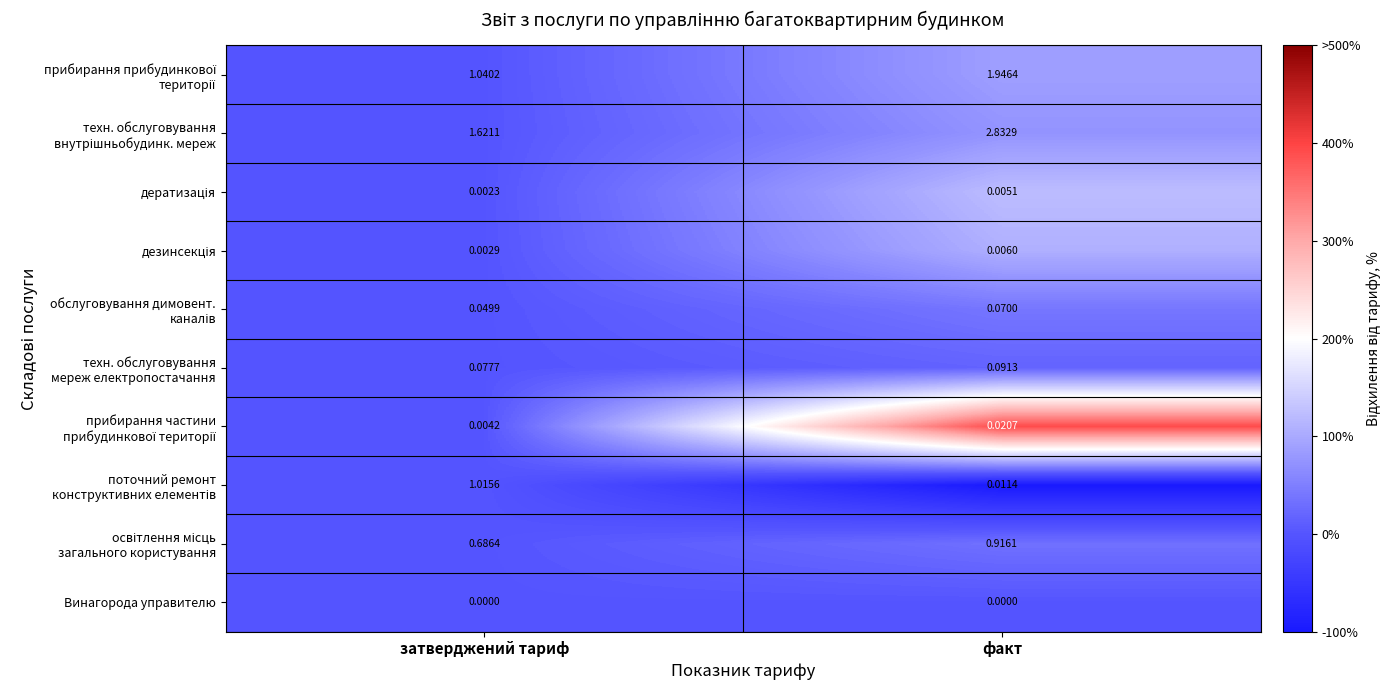

At which category is the sum across all series the highest?

факт